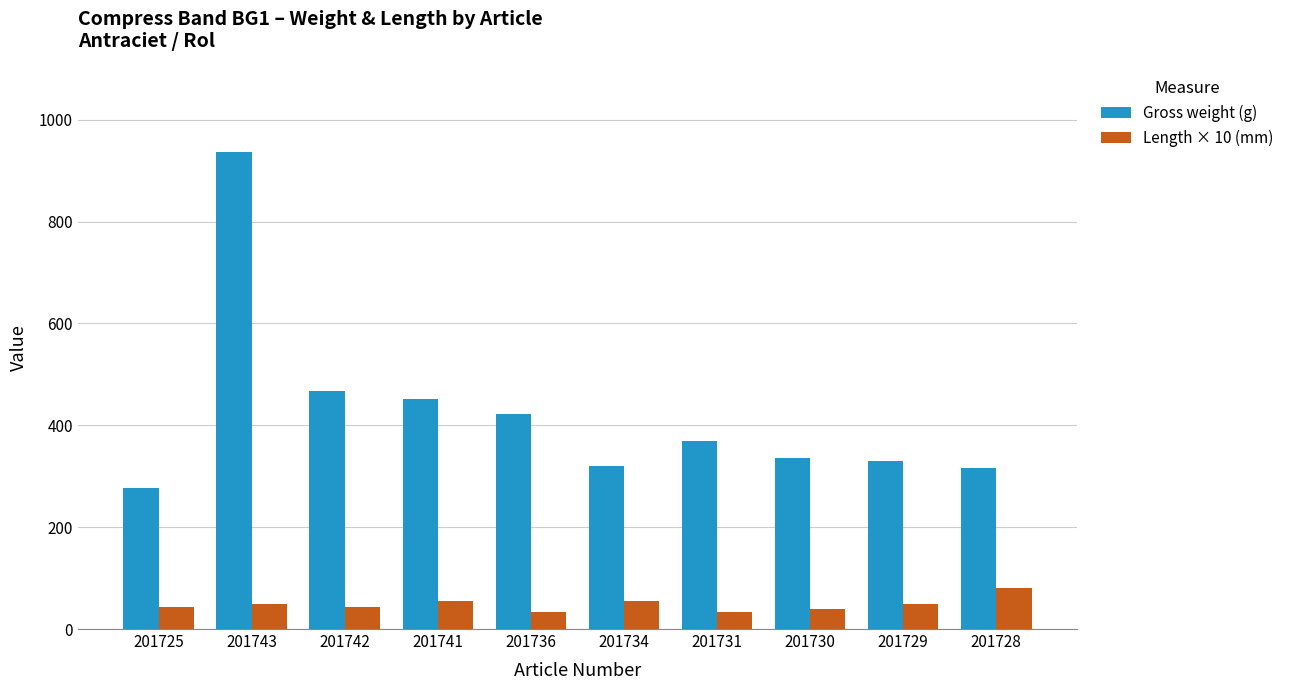

True or false: Length × 10 (mm) has a value of 33 at 201731.

True